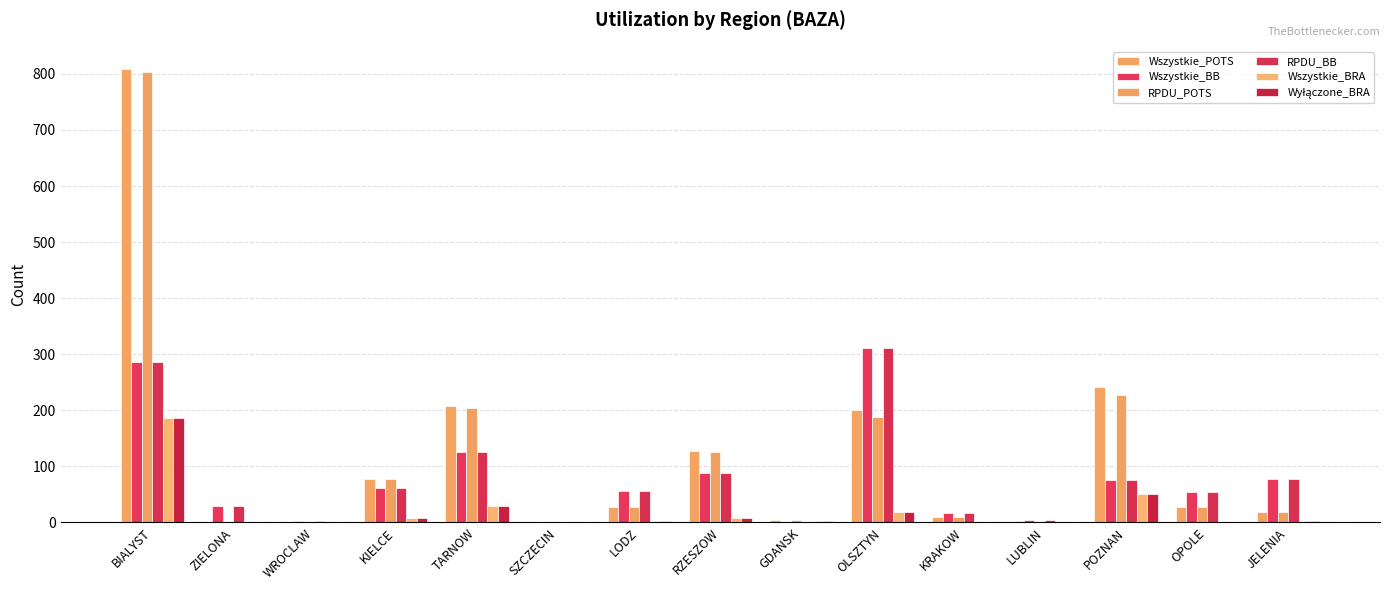

Reading left to right, transcribe all the data shown in this chart.

Wszystkie_POTS: BIALYST=808	ZIELONA=0	WROCLAW=1	KIELCE=77	TARNOW=207	SZCZECIN=0	LODZ=27	RZESZOW=127	GDANSK=5	OLSZTYN=201	KRAKOW=10	LUBLIN=3	POZNAN=241	OPOLE=27	JELENIA=19
Wszystkie_BB: BIALYST=287	ZIELONA=29	WROCLAW=2	KIELCE=62	TARNOW=126	SZCZECIN=1	LODZ=57	RZESZOW=88	GDANSK=1	OLSZTYN=311	KRAKOW=16	LUBLIN=4	POZNAN=76	OPOLE=54	JELENIA=77
RPDU_POTS: BIALYST=804	ZIELONA=0	WROCLAW=1	KIELCE=77	TARNOW=205	SZCZECIN=0	LODZ=27	RZESZOW=126	GDANSK=5	OLSZTYN=188	KRAKOW=10	LUBLIN=3	POZNAN=227	OPOLE=27	JELENIA=18
RPDU_BB: BIALYST=287	ZIELONA=29	WROCLAW=2	KIELCE=62	TARNOW=126	SZCZECIN=1	LODZ=57	RZESZOW=88	GDANSK=1	OLSZTYN=311	KRAKOW=16	LUBLIN=4	POZNAN=76	OPOLE=54	JELENIA=77
Wszystkie_BRA: BIALYST=186	ZIELONA=0	WROCLAW=0	KIELCE=8	TARNOW=29	SZCZECIN=0	LODZ=2	RZESZOW=8	GDANSK=2	OLSZTYN=18	KRAKOW=0	LUBLIN=0	POZNAN=50	OPOLE=1	JELENIA=3
Wyłączone_BRA: BIALYST=186	ZIELONA=0	WROCLAW=0	KIELCE=8	TARNOW=29	SZCZECIN=0	LODZ=2	RZESZOW=8	GDANSK=2	OLSZTYN=18	KRAKOW=0	LUBLIN=0	POZNAN=50	OPOLE=1	JELENIA=3